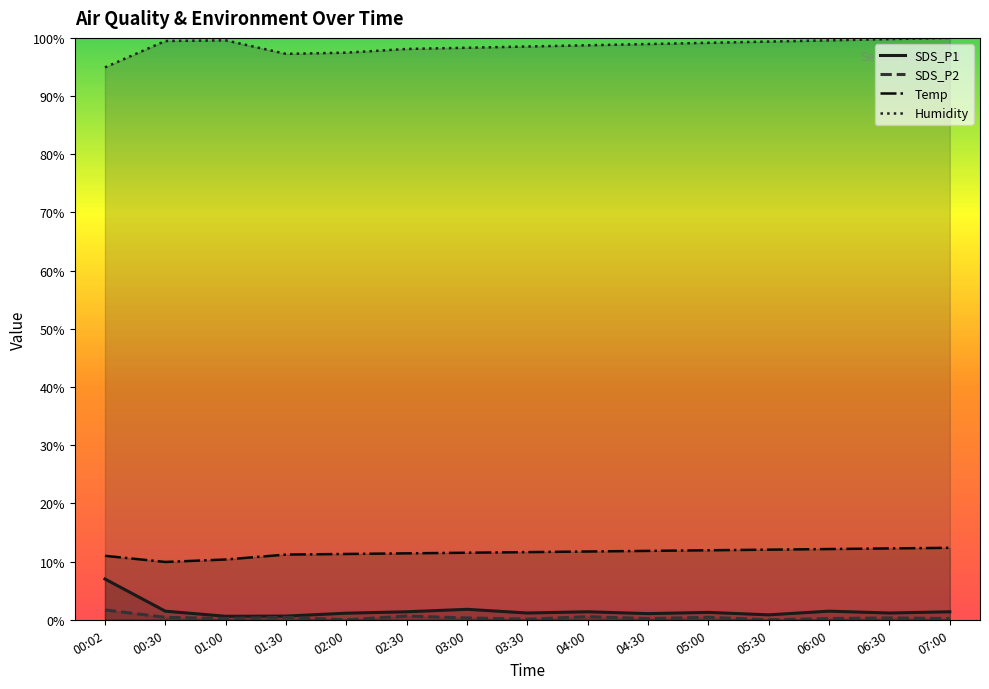

What is the sum of the Temp values at 00:30 and 00:02?

20.9